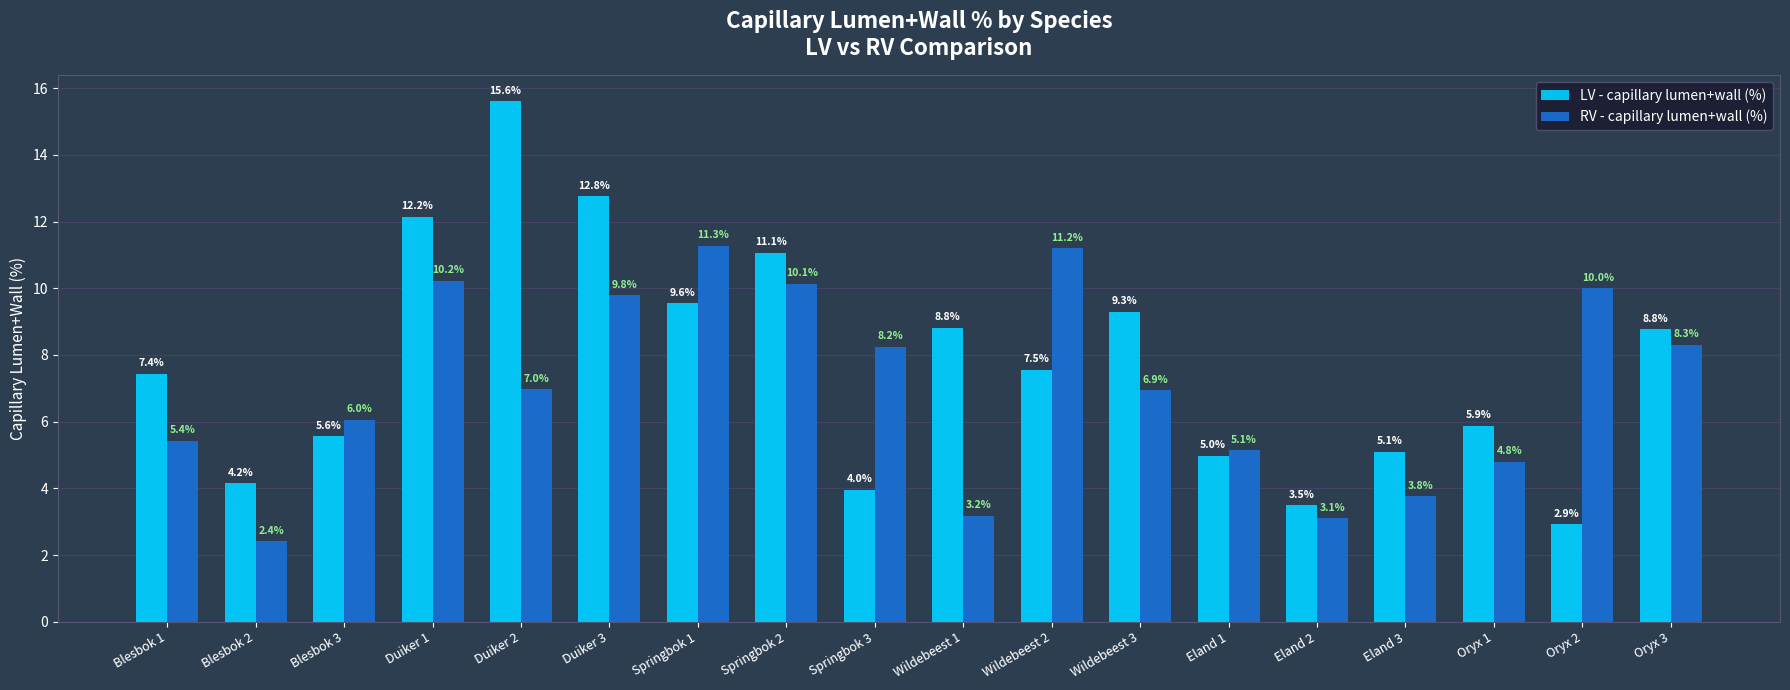

At Springbok 3, list the series in order from smallest to largest.

LV - capillary lumen+wall (%), RV - capillary lumen+wall (%)